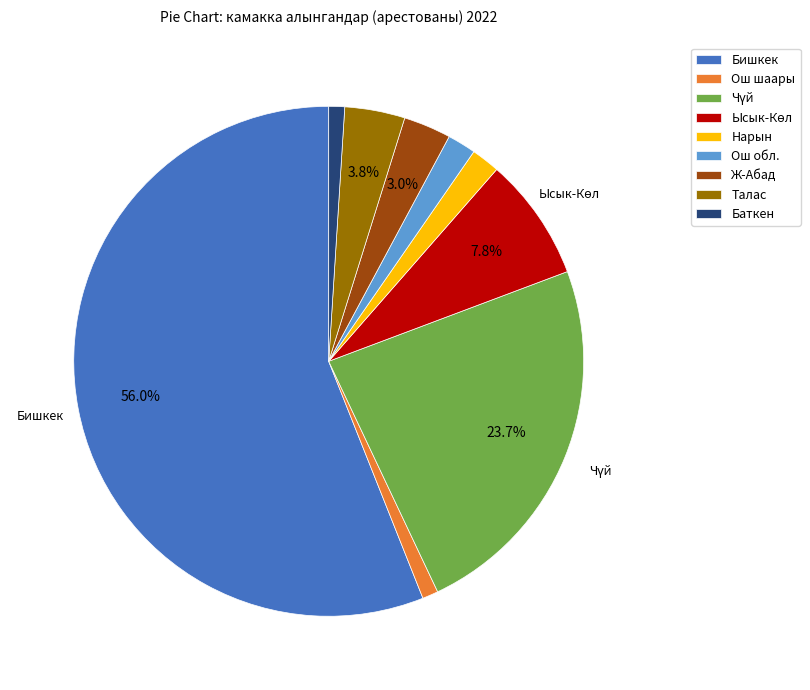

To the nearest percent, what is the difference between the Баткен and Ош обл. slice percentages?

1%